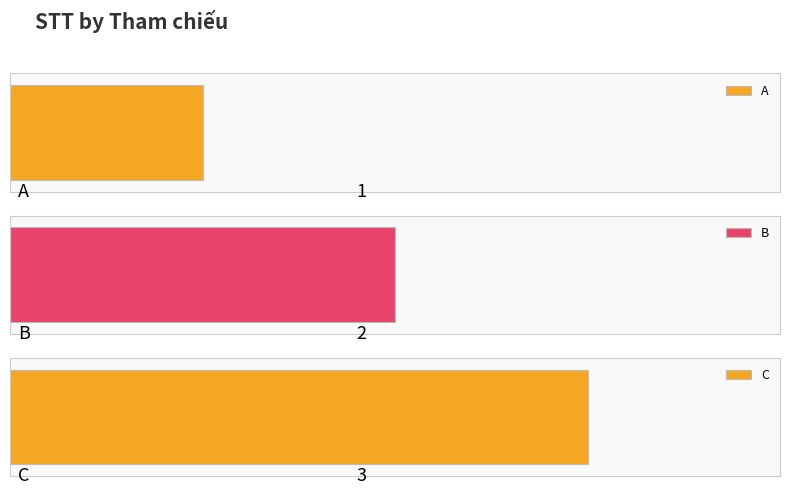

Count the number of categories in the chart.

3